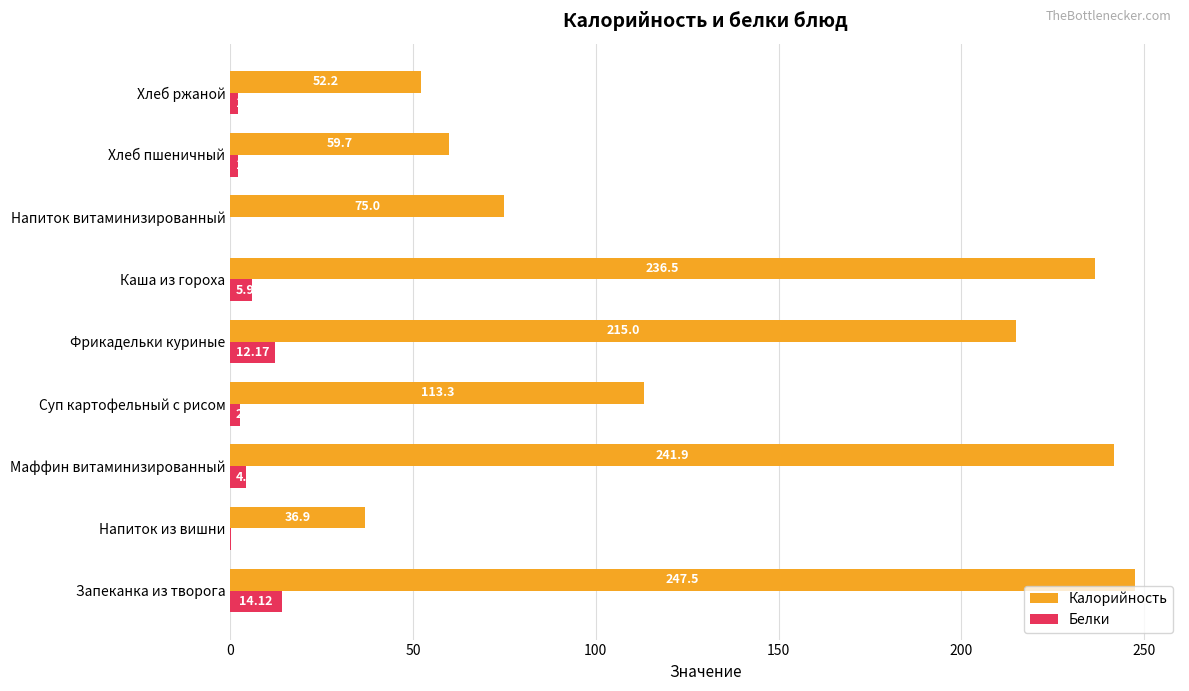

What is the average value of the Калорийность series?

142.0